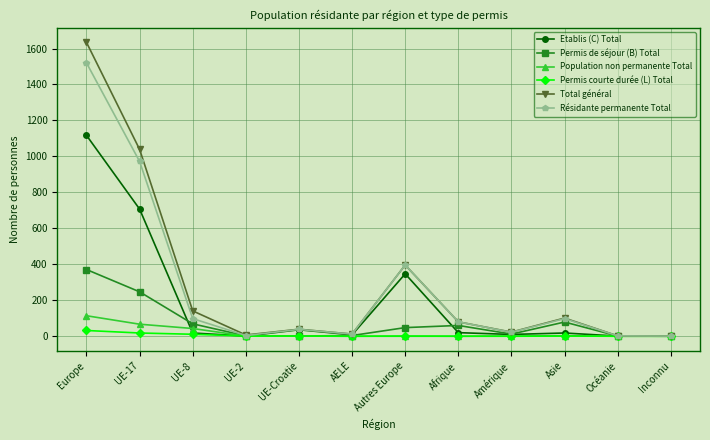

Which series changed the most between UE-17 and Afrique?

Total général